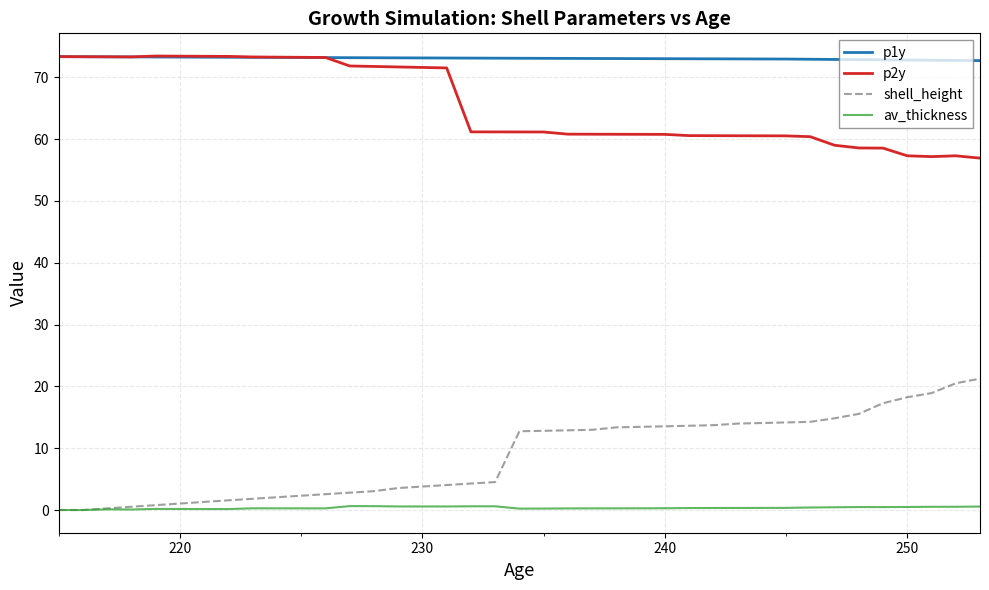

Which series has the largest total across all categories?

p1y